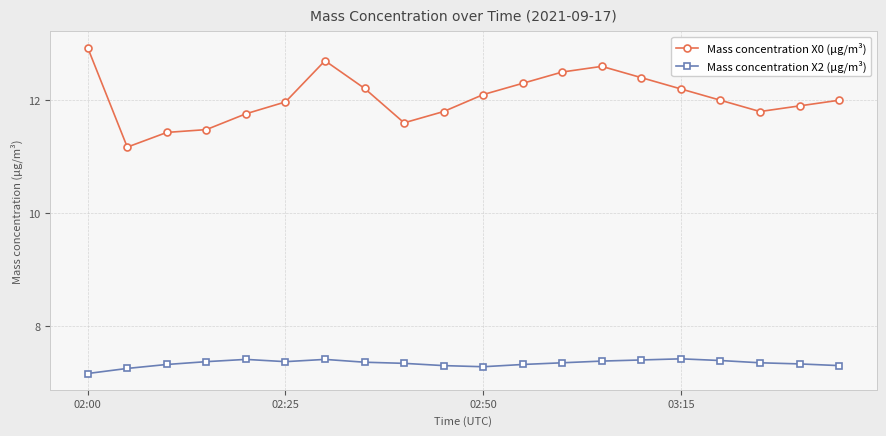

How many lines are shown in the chart?

2